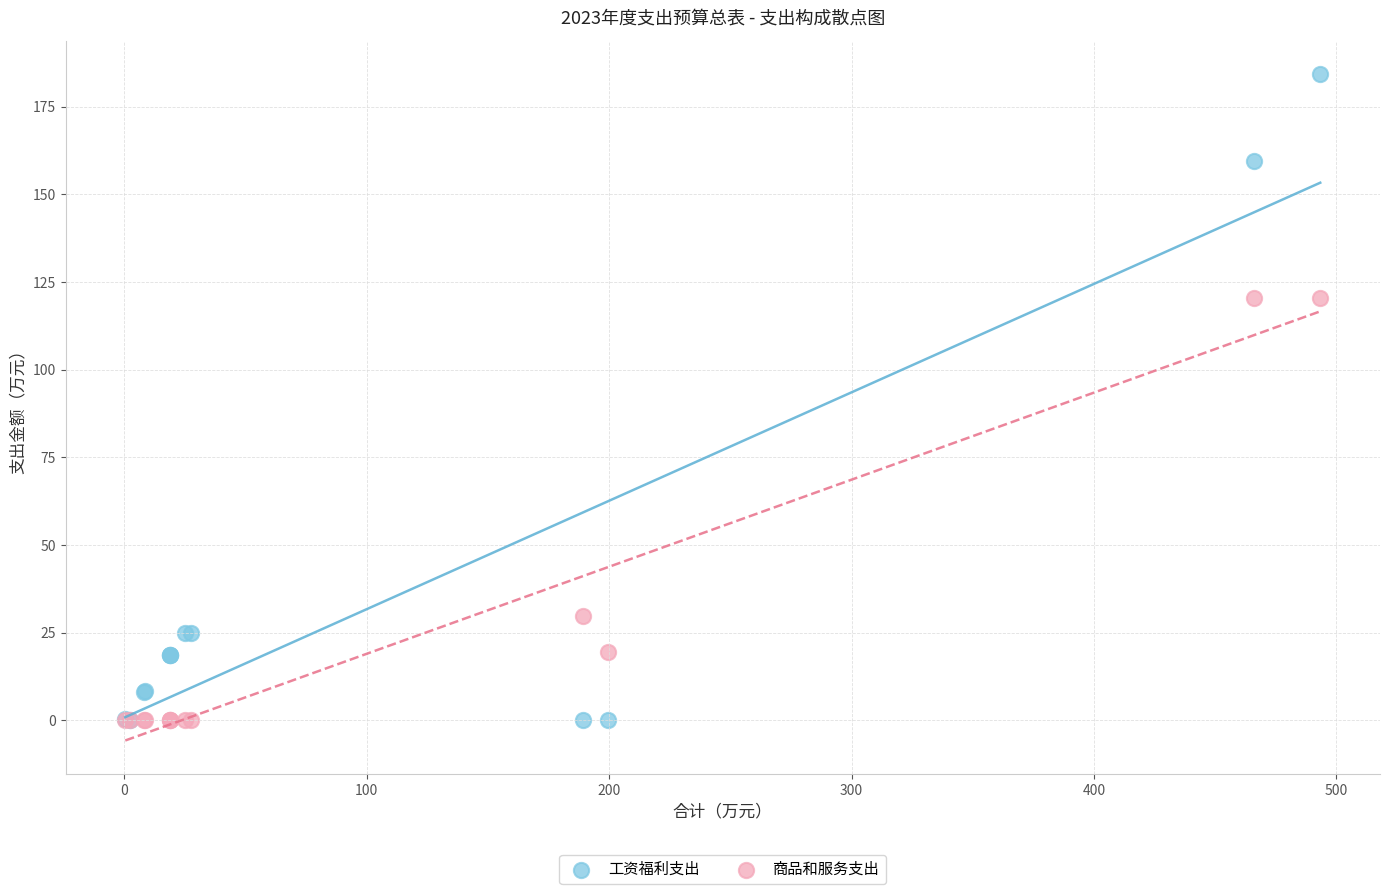

In the 商品和服务支出 series, what Y value is closest to 60?

29.7